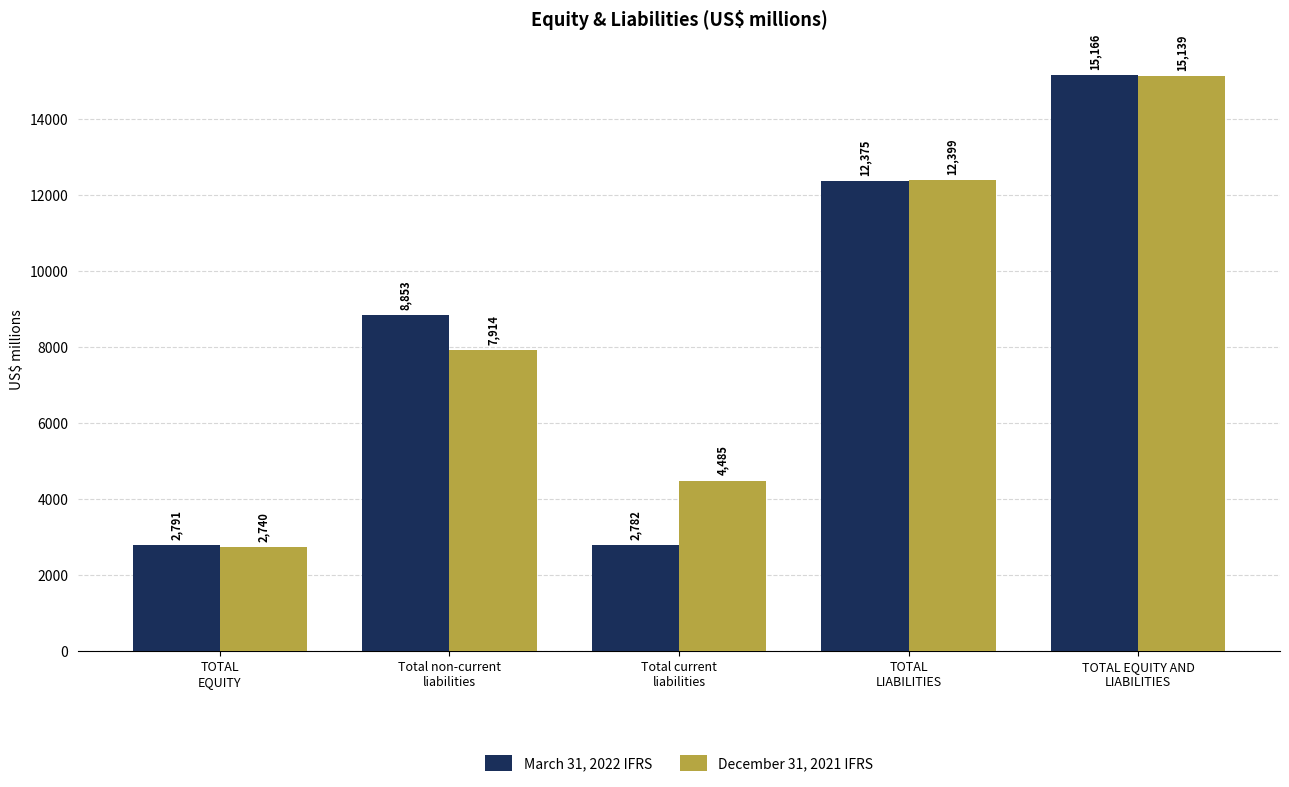

Does the chart contain any negative values?

No